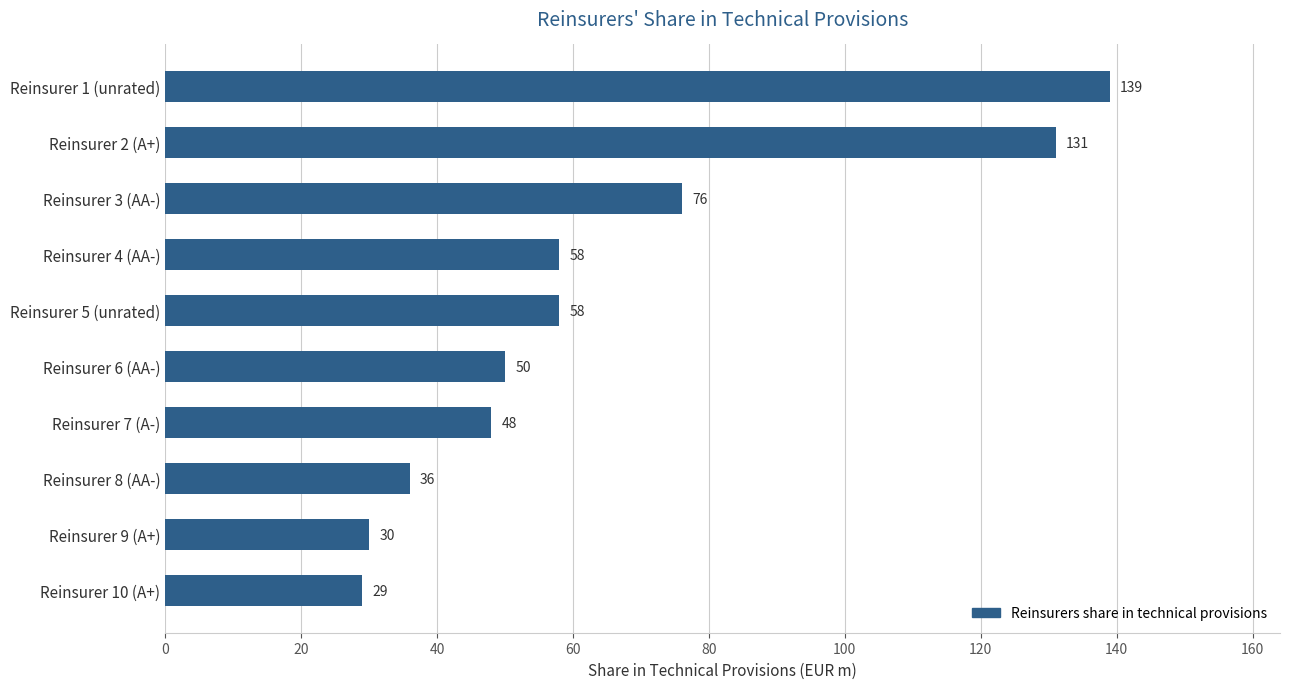

True or false: the data shows 58 at Reinsurer 5 (unrated).

True